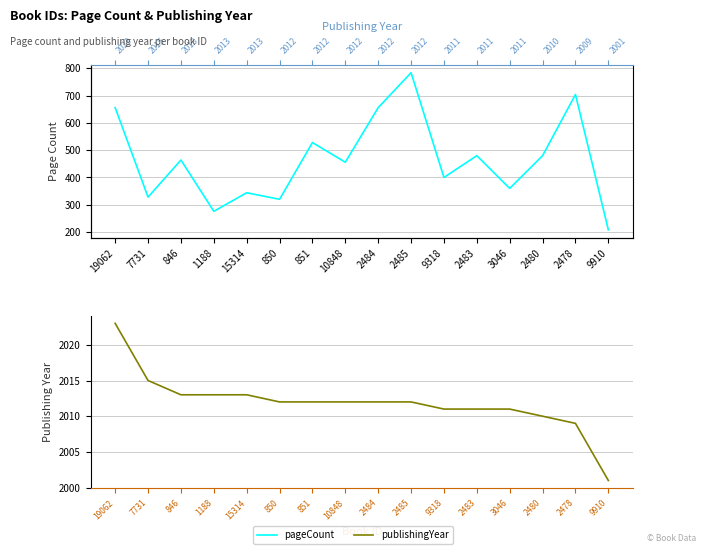

At which category does pageCount reach its first local valley?

7731